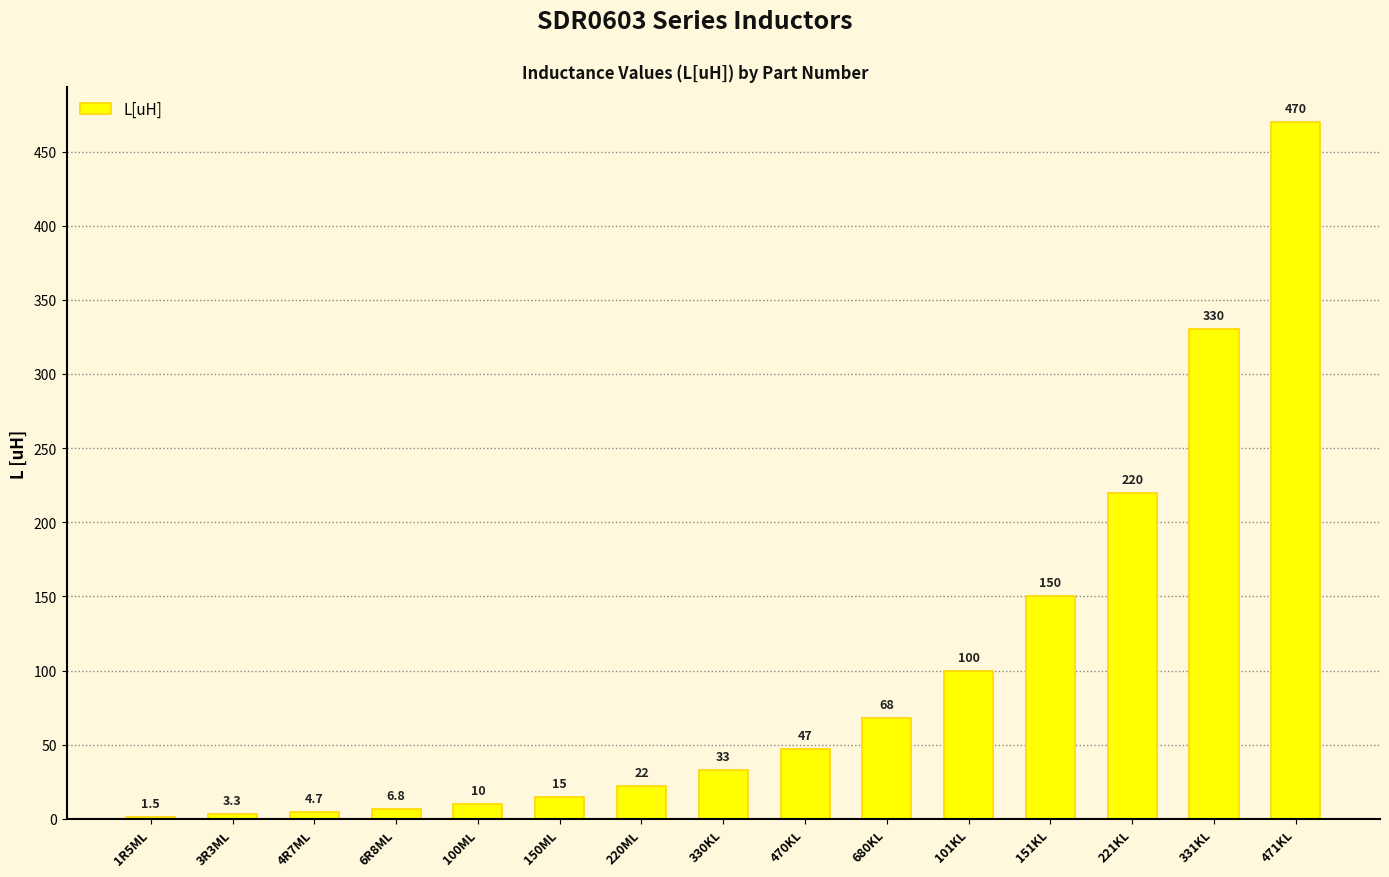

Reading right to left, extract all data points from this chart.

470.0	330.0	220.0	150.0	100.0	68.0	47.0	33.0	22.0	15.0	10.0	6.8	4.7	3.3	1.5